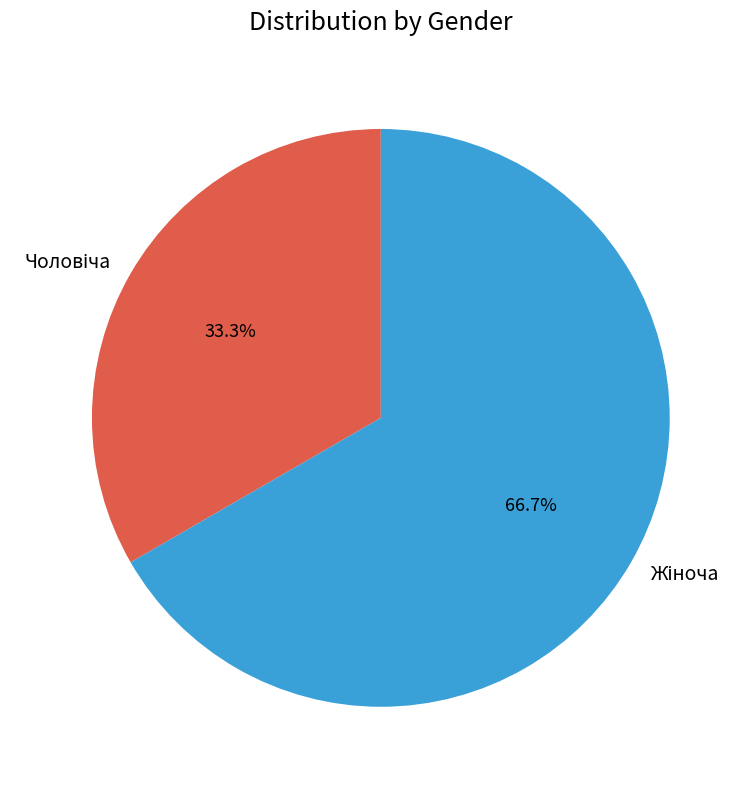

Does any single category account for the majority?

Yes